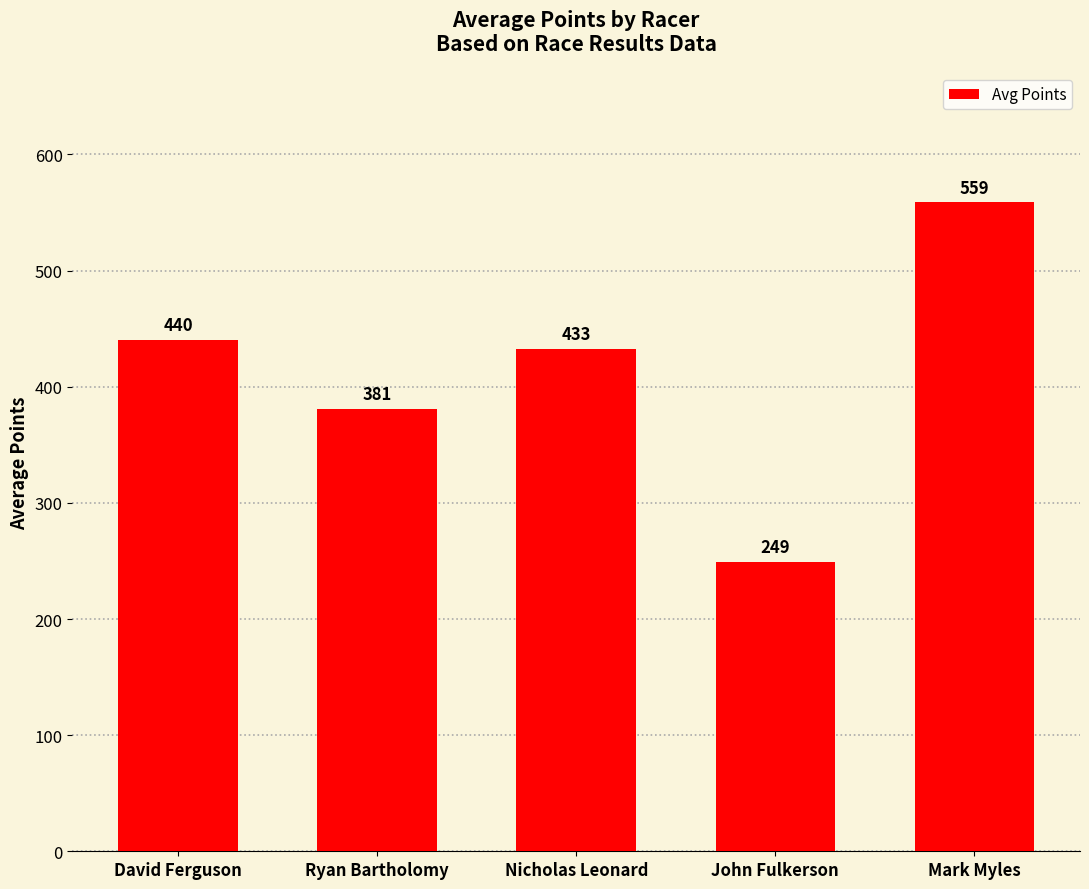

How many data points are less than 432?

2